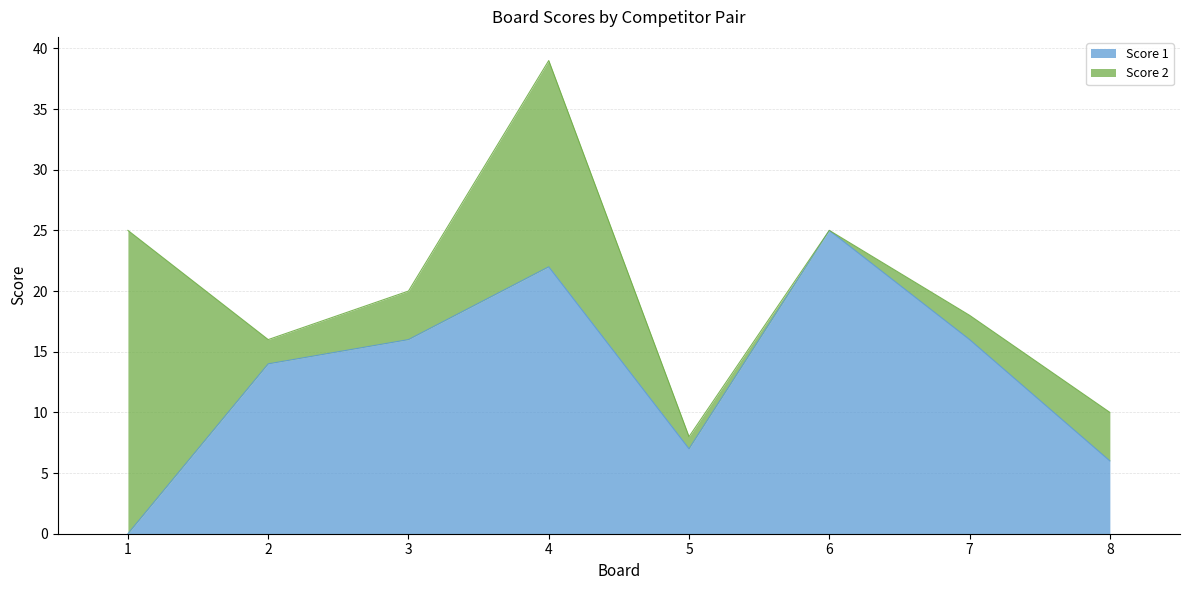

Read the value at 2, to the nearest 5.

15